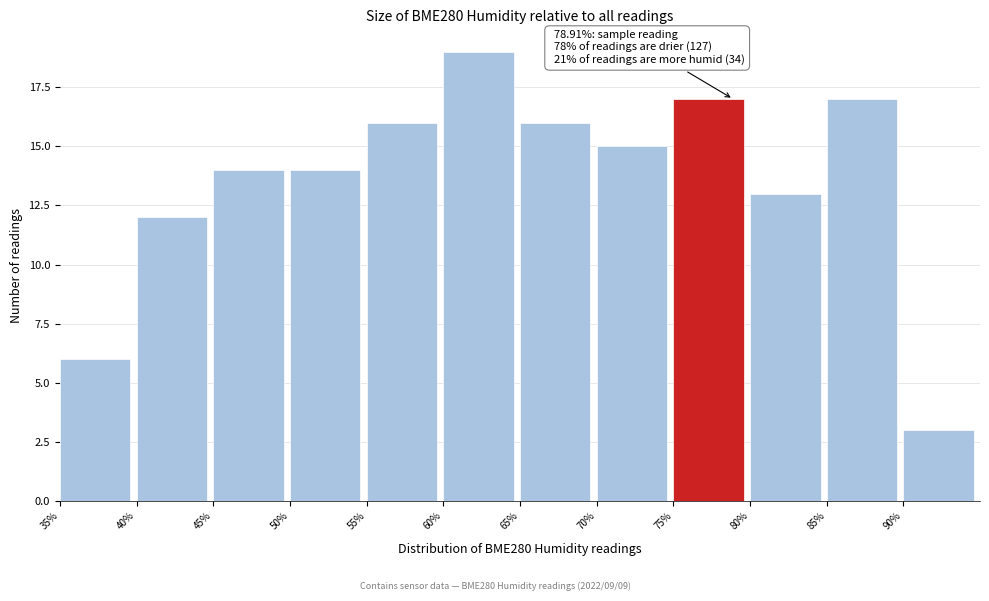

Which range on the x-axis has the tallest bar?

60 to 65